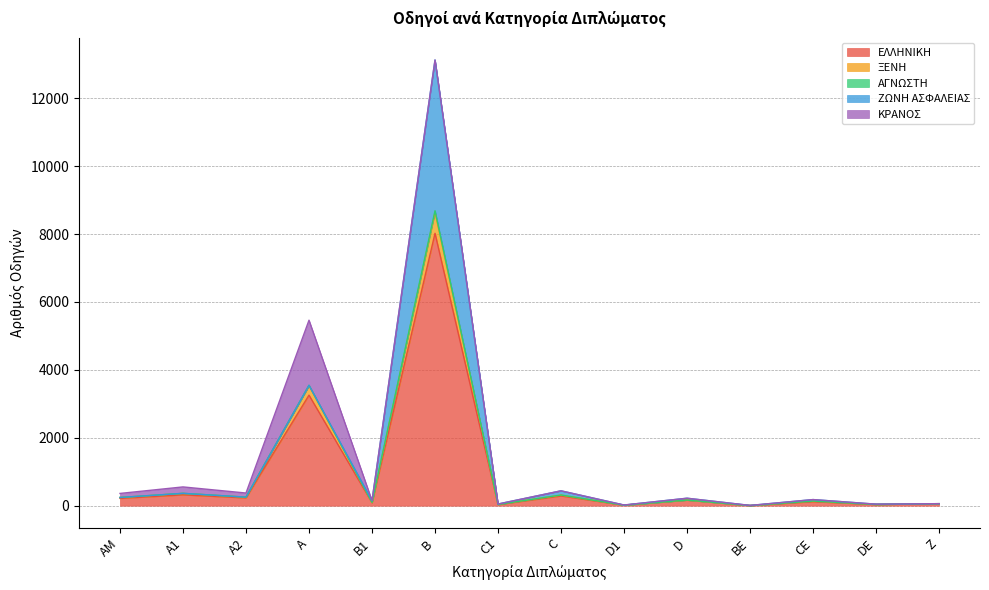

What is the maximum value shown in the chart?

13125